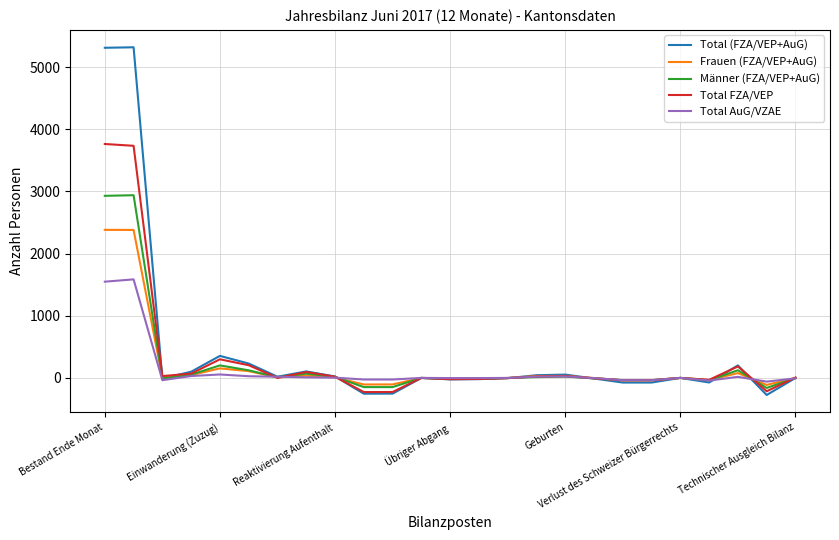

Does the chart have visible grid lines?

Yes